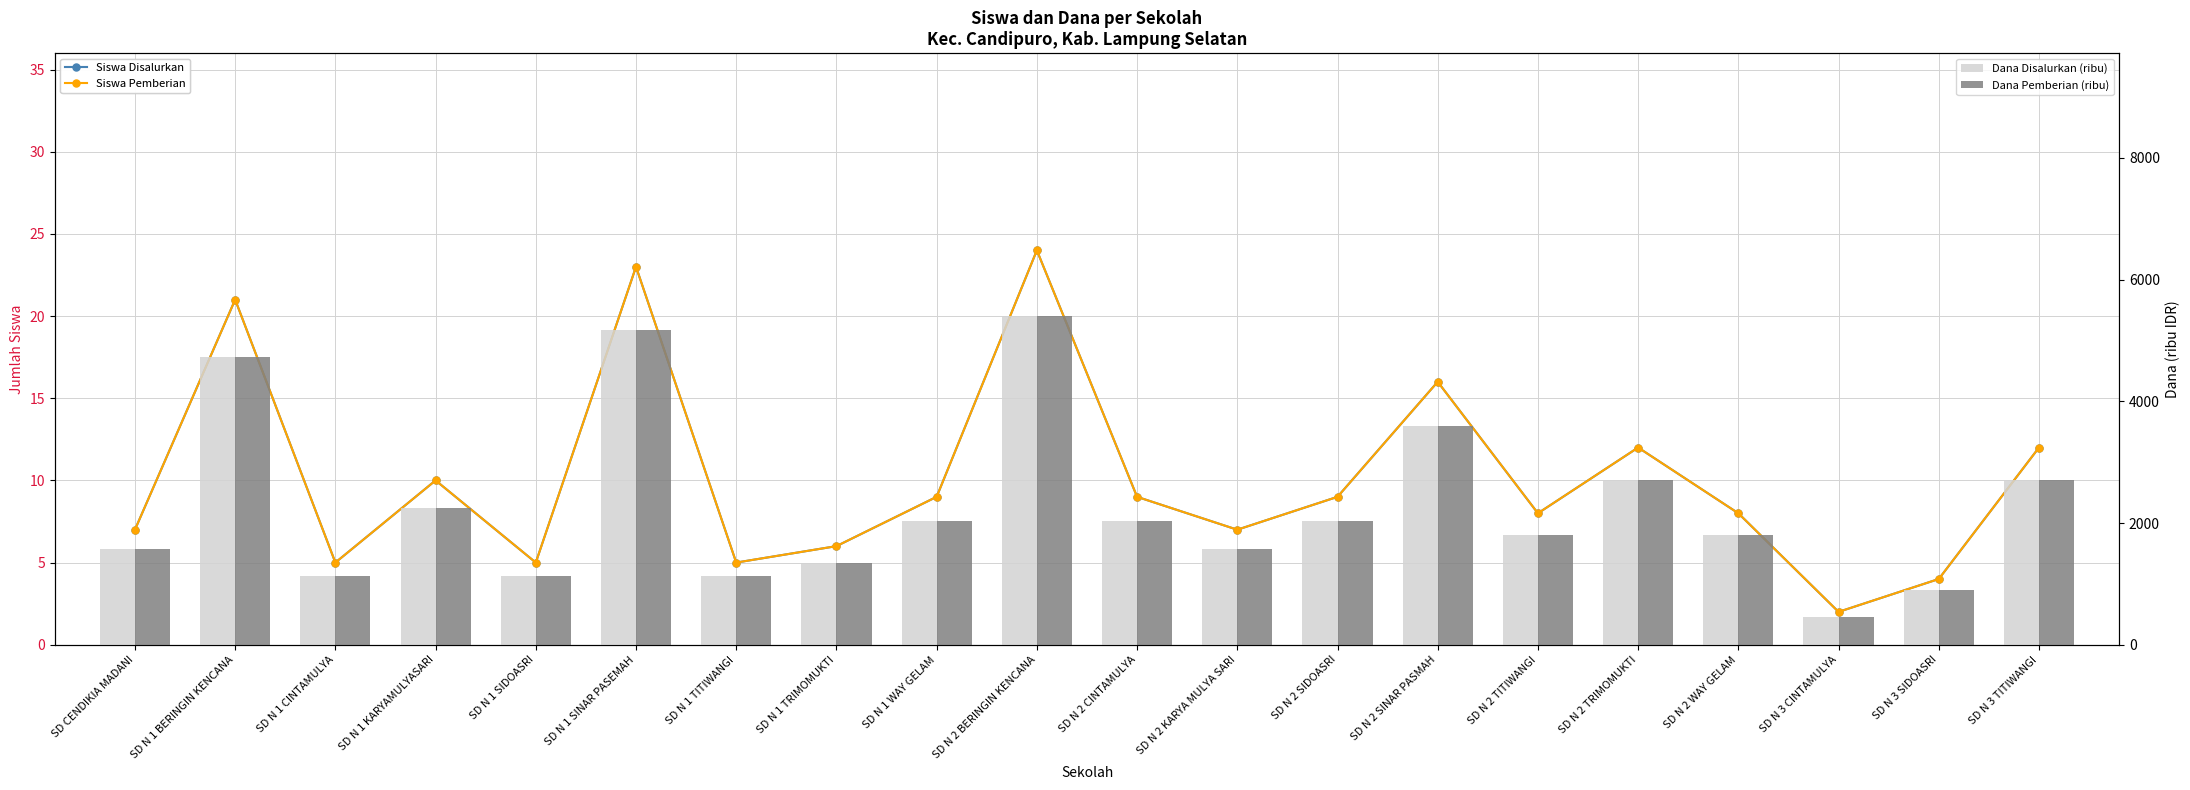

Count the number of data series in this chart.

4